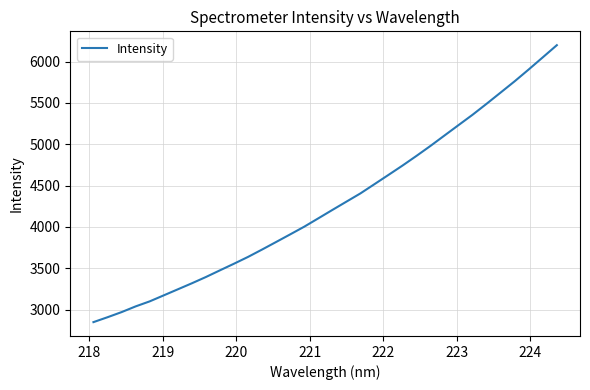

What is the difference between the maximum and minimum values?

3347.5